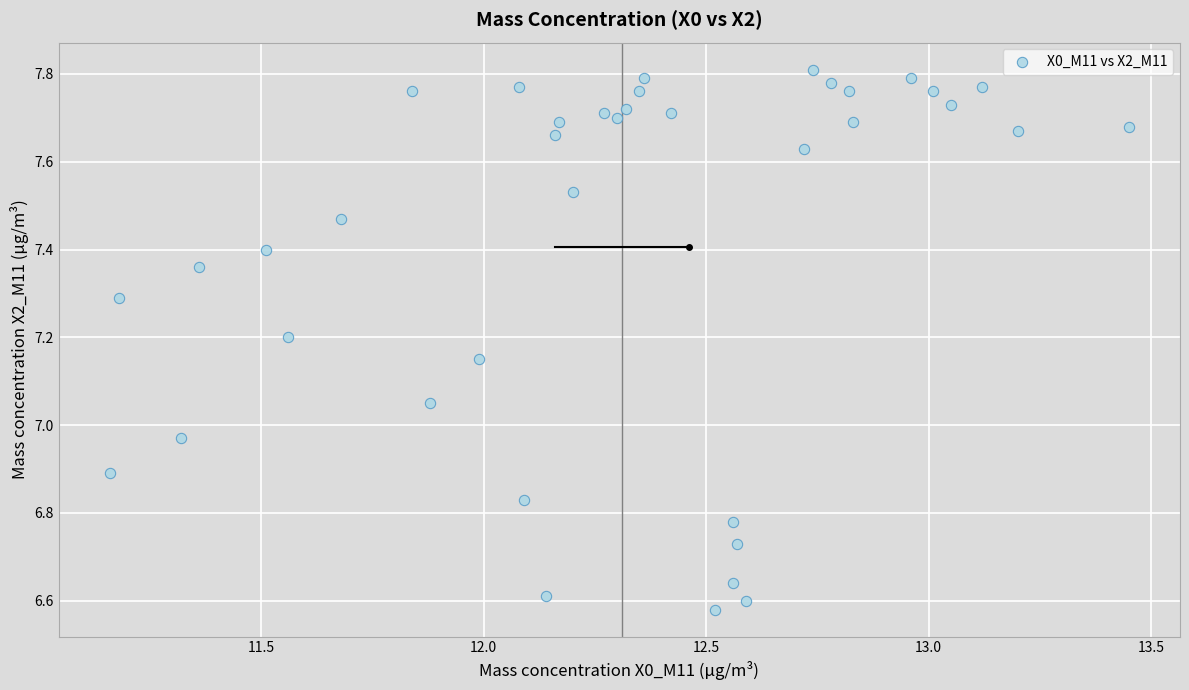

What is the range of X values (max minus min)?

2.3